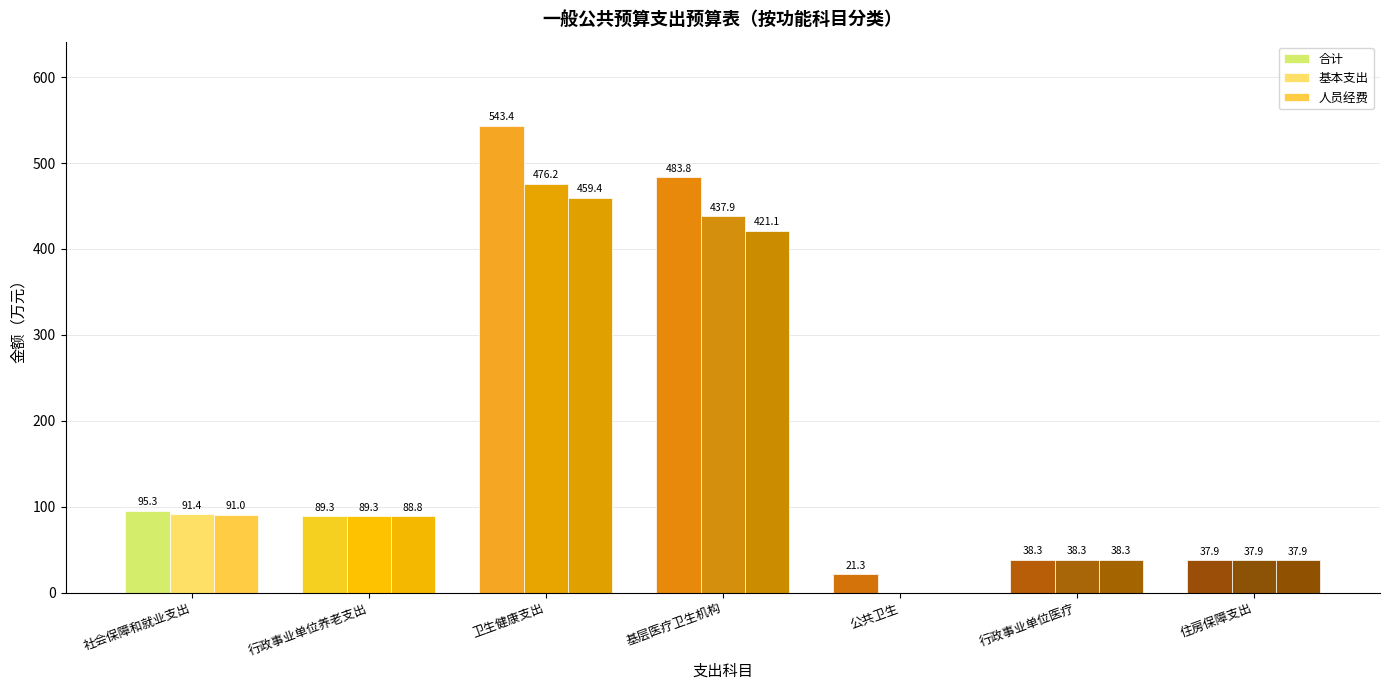

How many groups of bars are there?

7